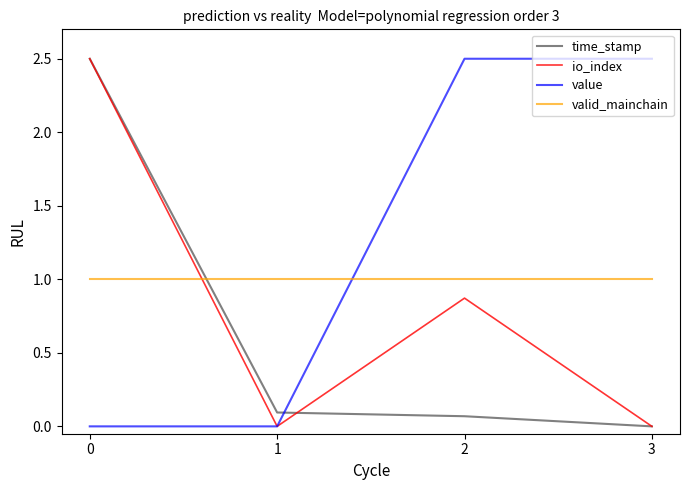

List the series in order of their overall mean, highest first.

value, valid_mainchain, io_index, time_stamp